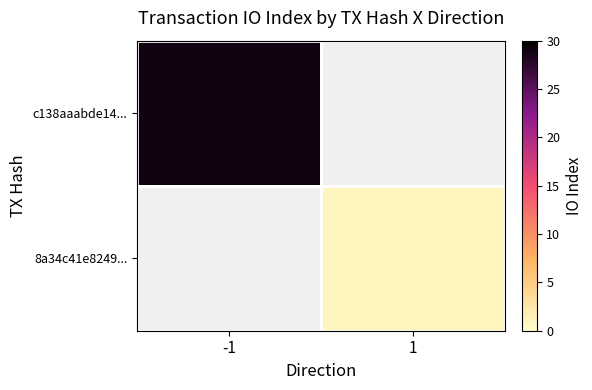

What is the difference between the maximum and minimum values in the c138aaabde14... series?

29